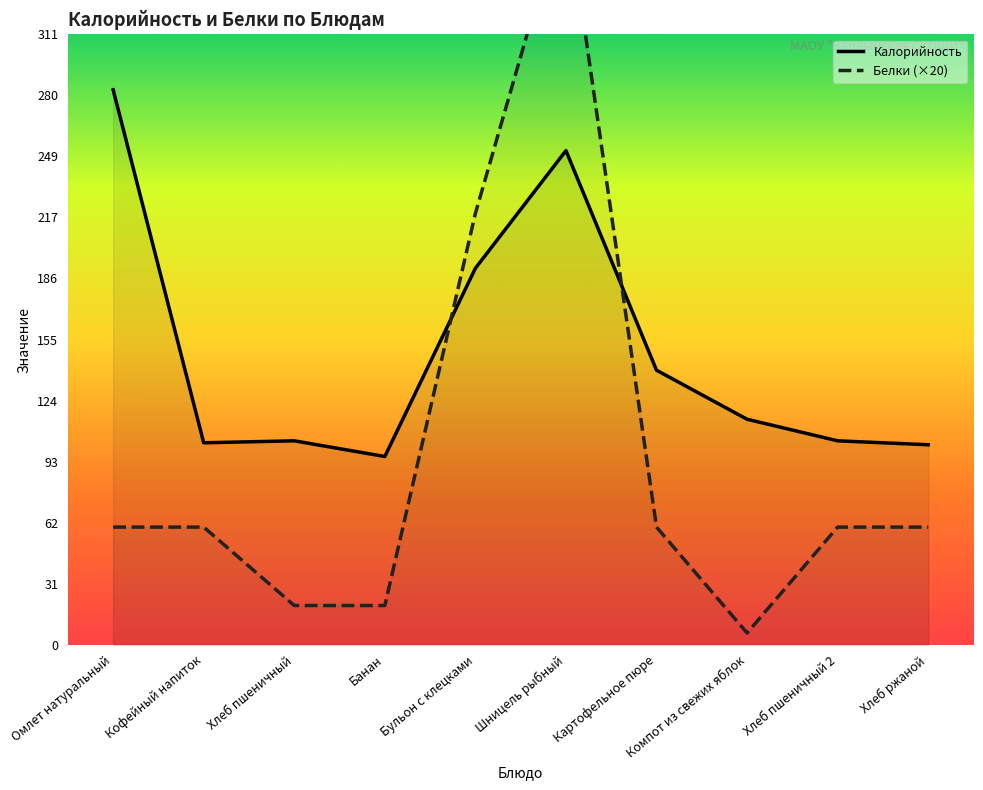

List the series in order of their peak value, highest first.

Белки, Калорийность